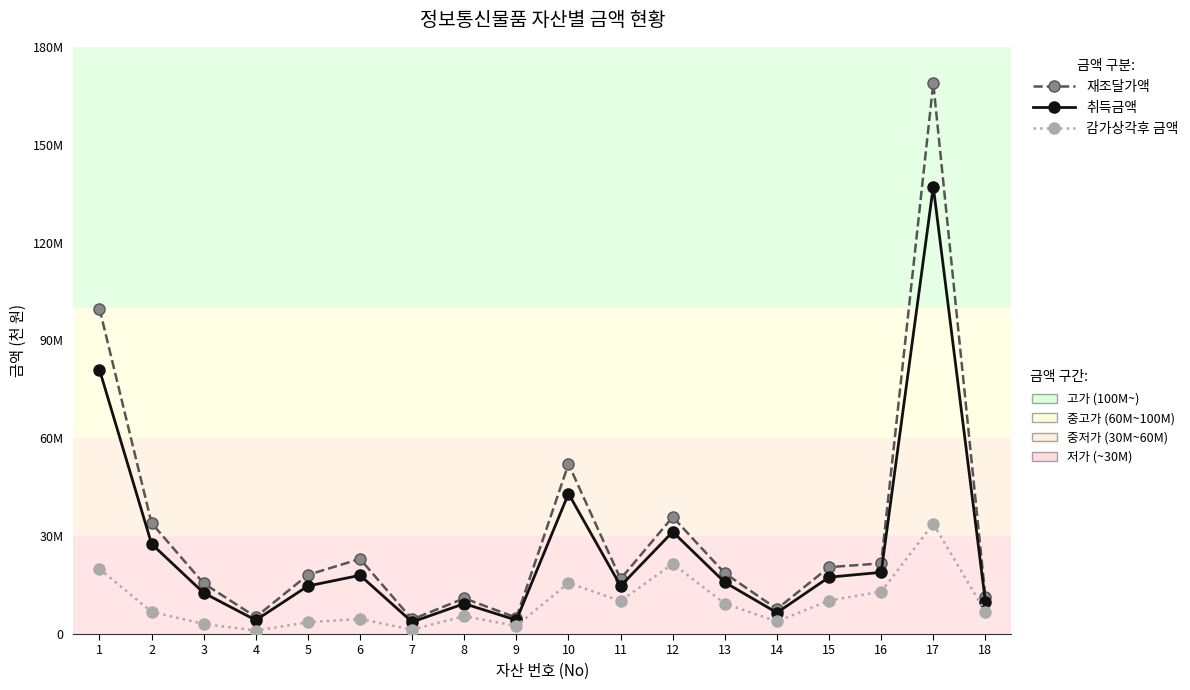

Which category has the lowest value across all series?

4